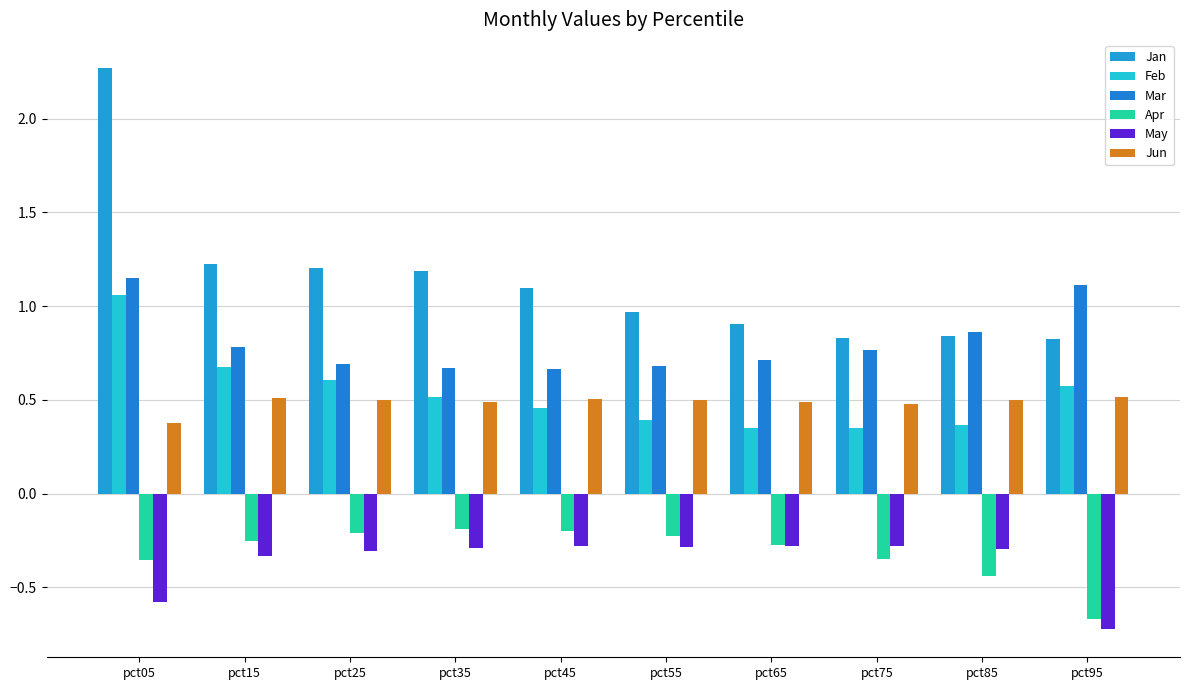

True or false: Jun has a value of 0.9 at pct55.

False